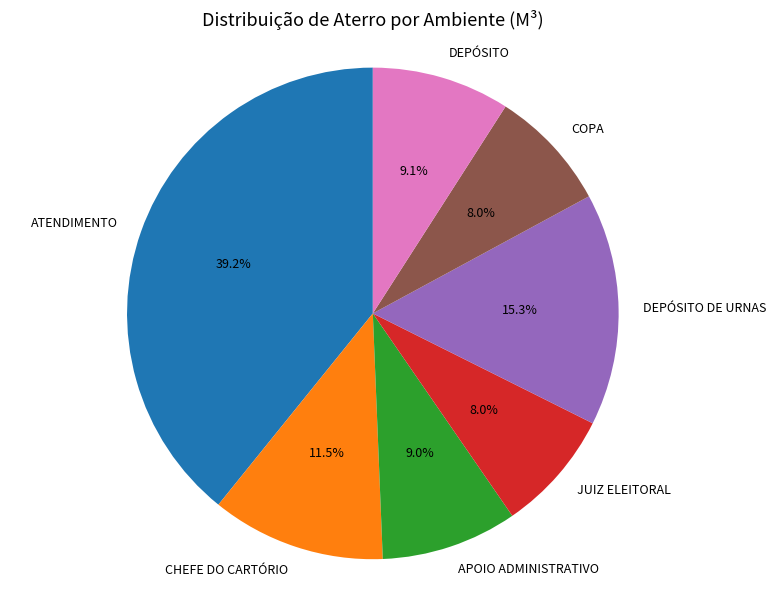

What is the ratio of the value at DEPÓSITO DE URNAS to the value at APOIO ADMINISTRATIVO?

1.7